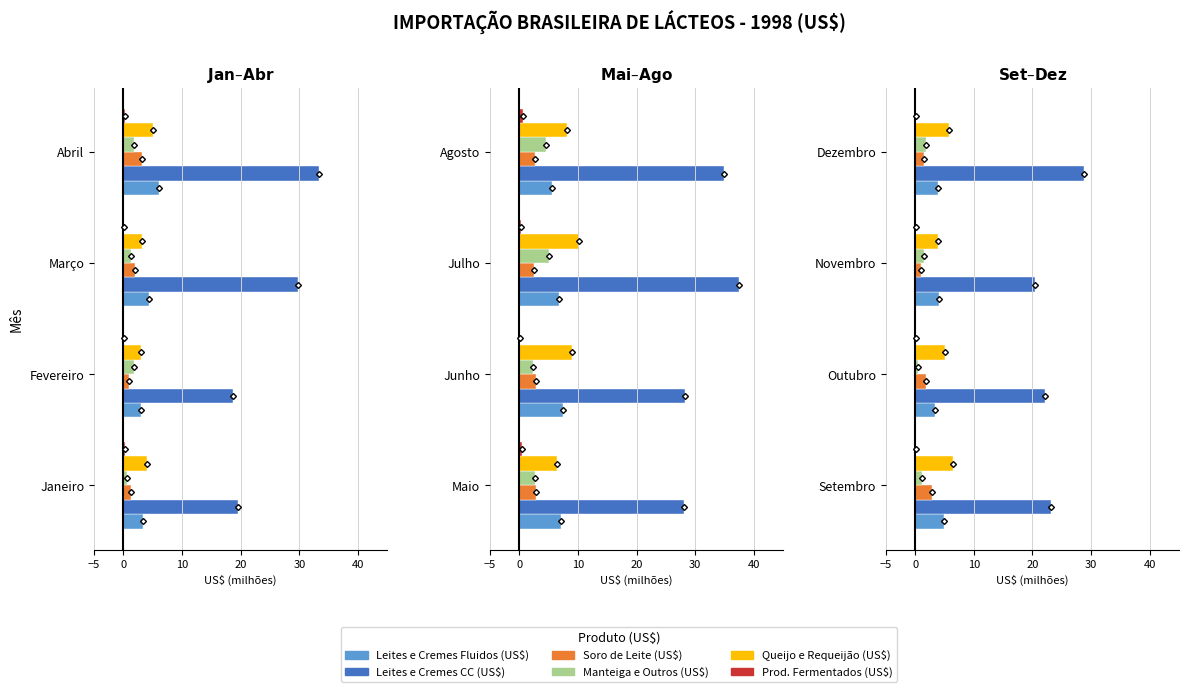

What is the sum of the Queijo e Requeijão (US$) values at Outubro and Setembro?

11.6